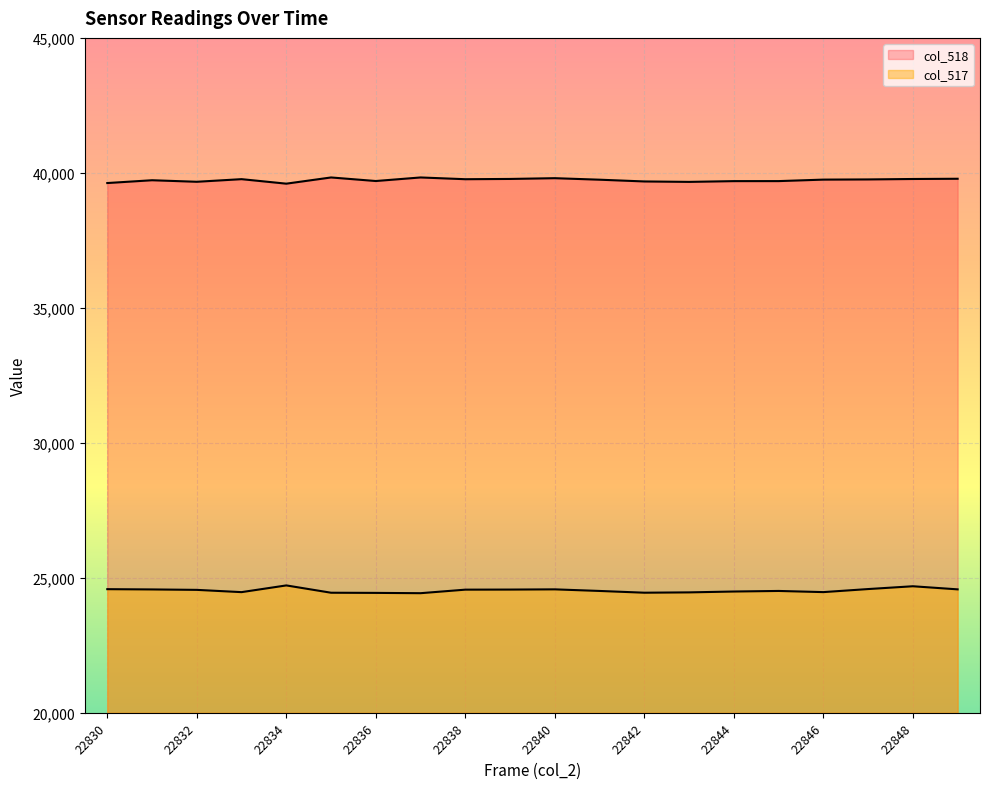

What is the spread (max minus min) of values at 22835?

15383